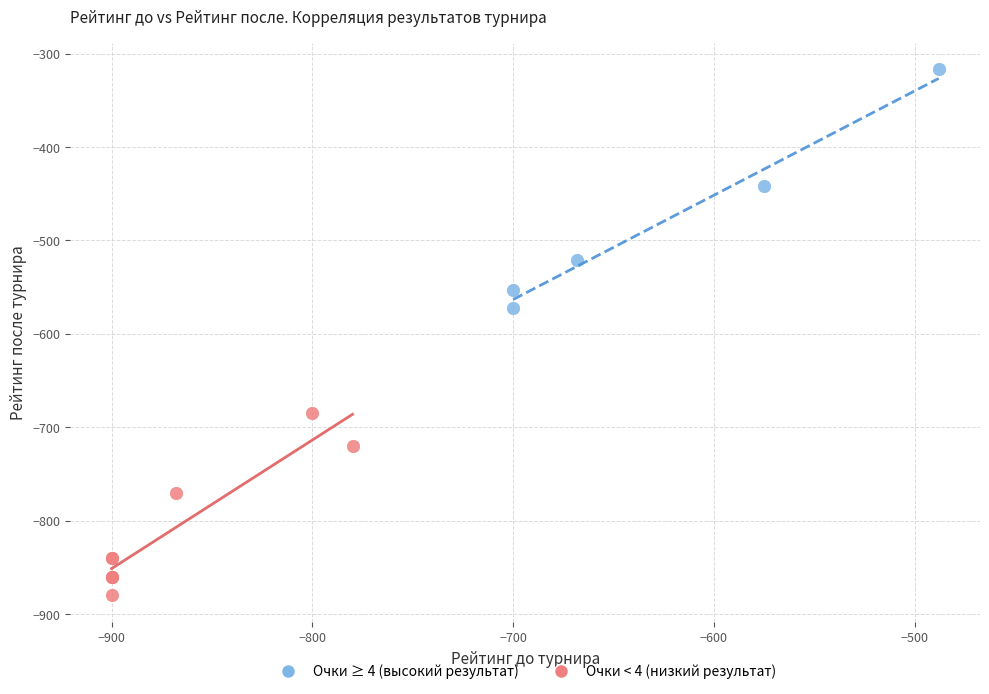

Which series contains the lowest Y value?

Очки < 4 (низкий результат)